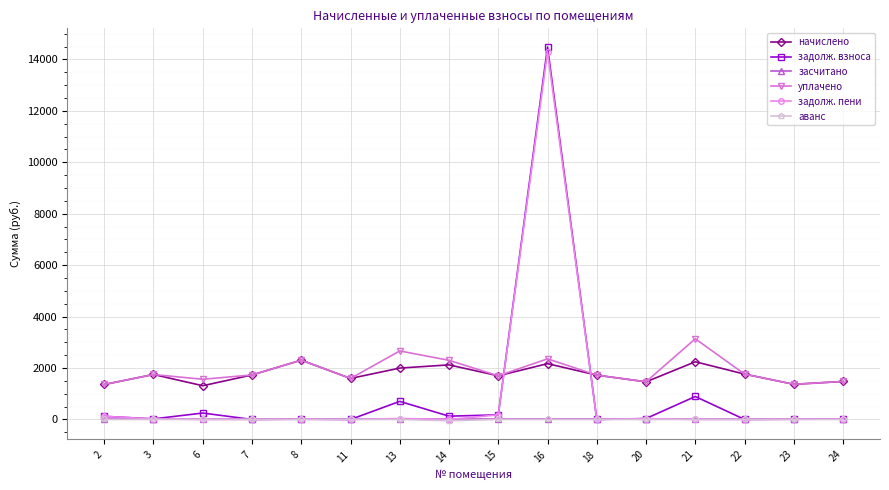

Does the chart have visible grid lines?

Yes